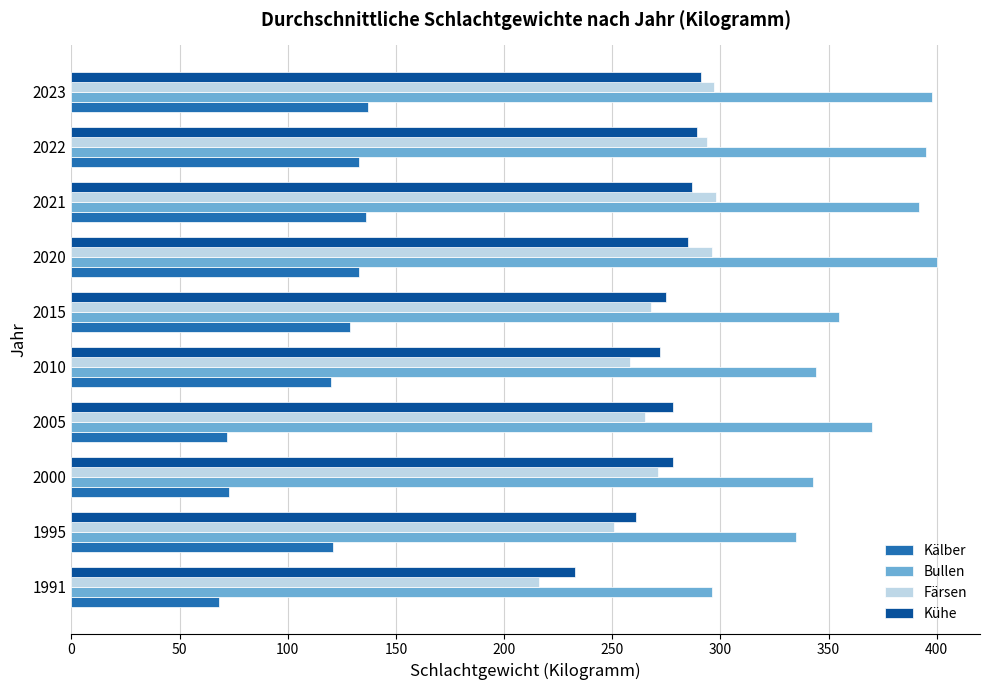

What is the average value of the Färsen series?

271